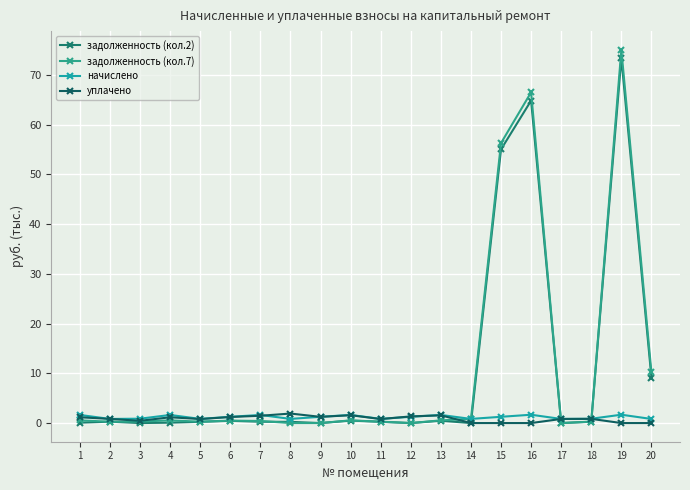

Reading left to right, extract all data points from this chart.

задолженность (кол.2): 1=0.1	2=0.3	3=0.0	4=0.1	5=0.3	6=0.5	7=0.3	8=0.2	9=0.0	10=0.5	11=0.3	12=0.0	13=0.5	14=0.0	15=55.0	16=64.8	17=0.0	18=0.3	19=73.4	20=9.1
задолженность (кол.7): 1=0.5	2=0.3	3=0.3	4=0.5	5=0.3	6=0.5	7=0.4	8=0.0	9=0.0	10=0.5	11=0.3	12=0.0	13=0.5	14=0.8	15=56.3	16=66.5	17=0.0	18=0.3	19=75.0	20=10.2
начислено: 1=1.6	2=0.8	3=0.9	4=1.6	5=0.8	6=1.3	7=1.6	8=0.8	9=1.3	10=1.6	11=0.8	12=1.3	13=1.6	14=0.8	15=1.3	16=1.7	17=0.8	18=0.9	19=1.7	20=0.8
уплачено: 1=1.2	2=0.8	3=0.5	4=1.2	5=0.8	6=1.2	7=1.5	8=1.9	9=1.2	10=1.6	11=0.8	12=1.3	13=1.6	14=0.0	15=0.0	16=0.0	17=0.8	18=0.8	19=0.0	20=0.0